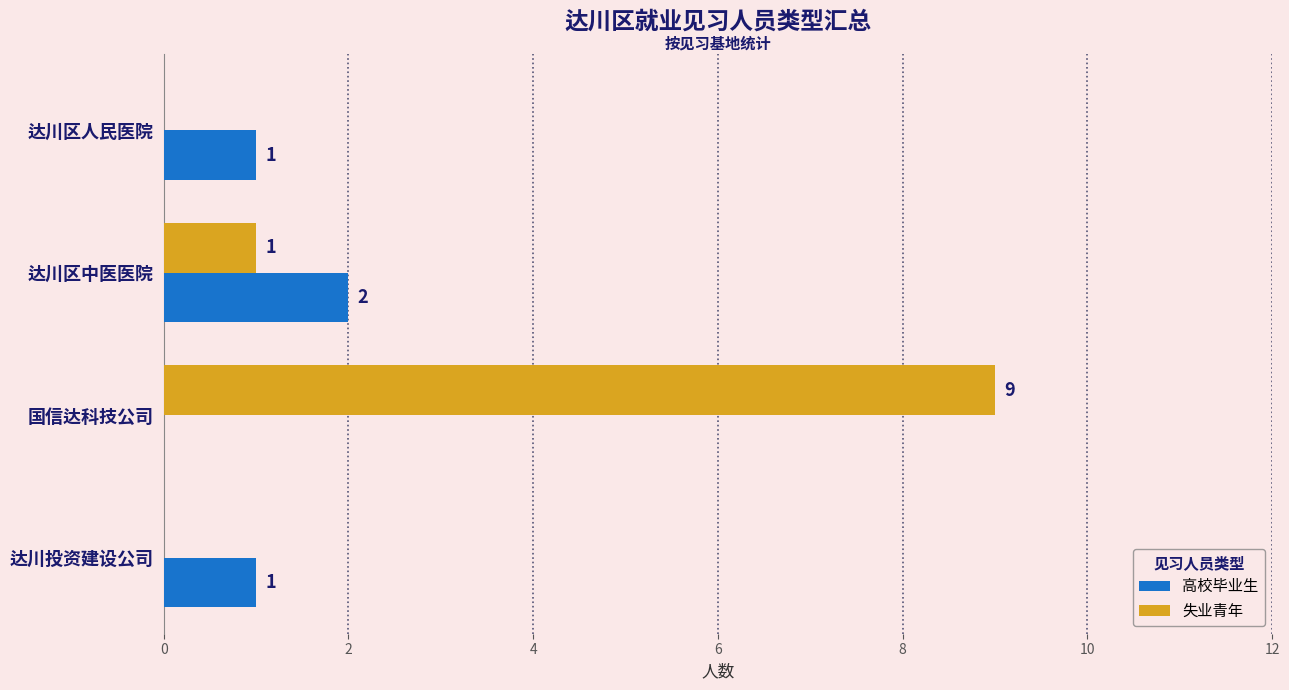

Which series has the largest total across all categories?

失业青年